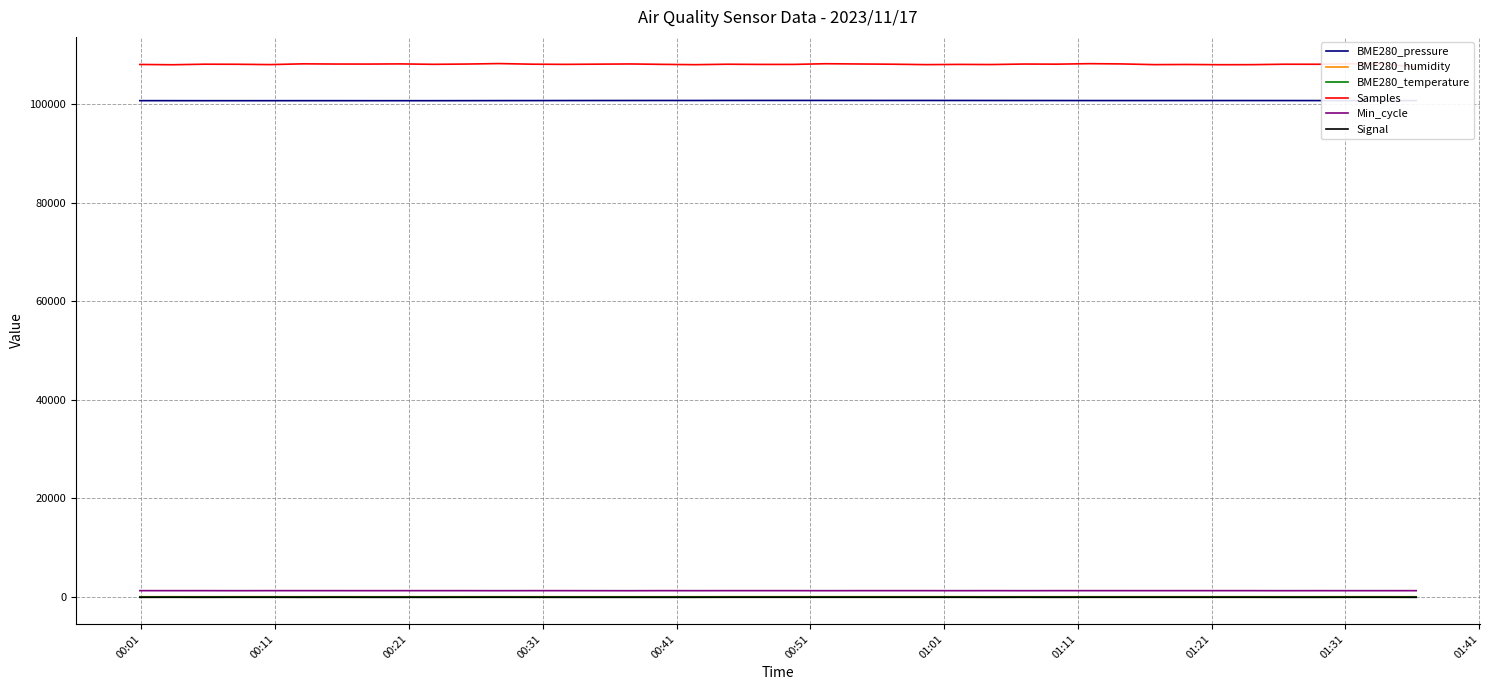

True or false: BME280_pressure and BME280_humidity cross at least once.

False